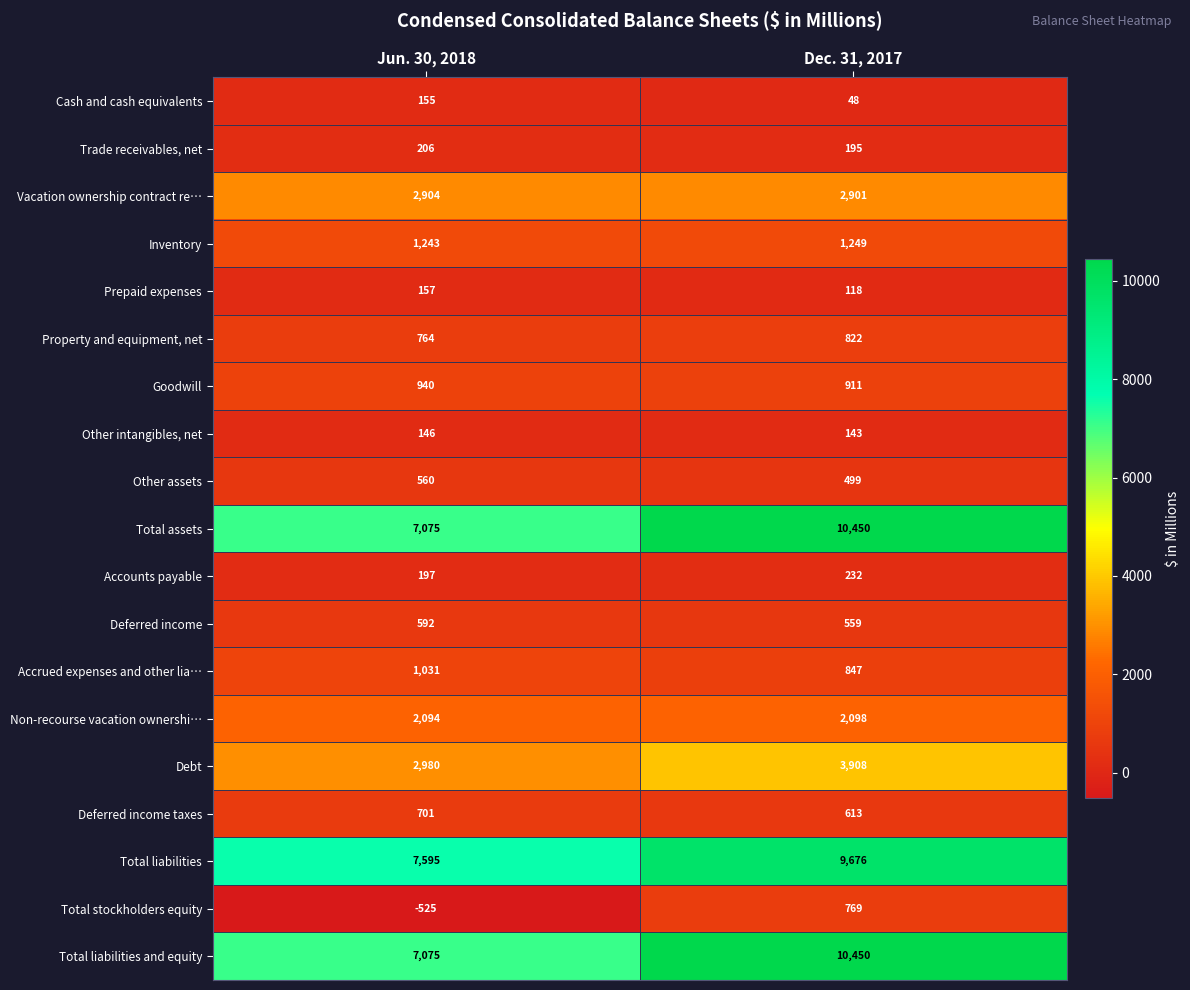

What is the highest value of the Other assets series?

560